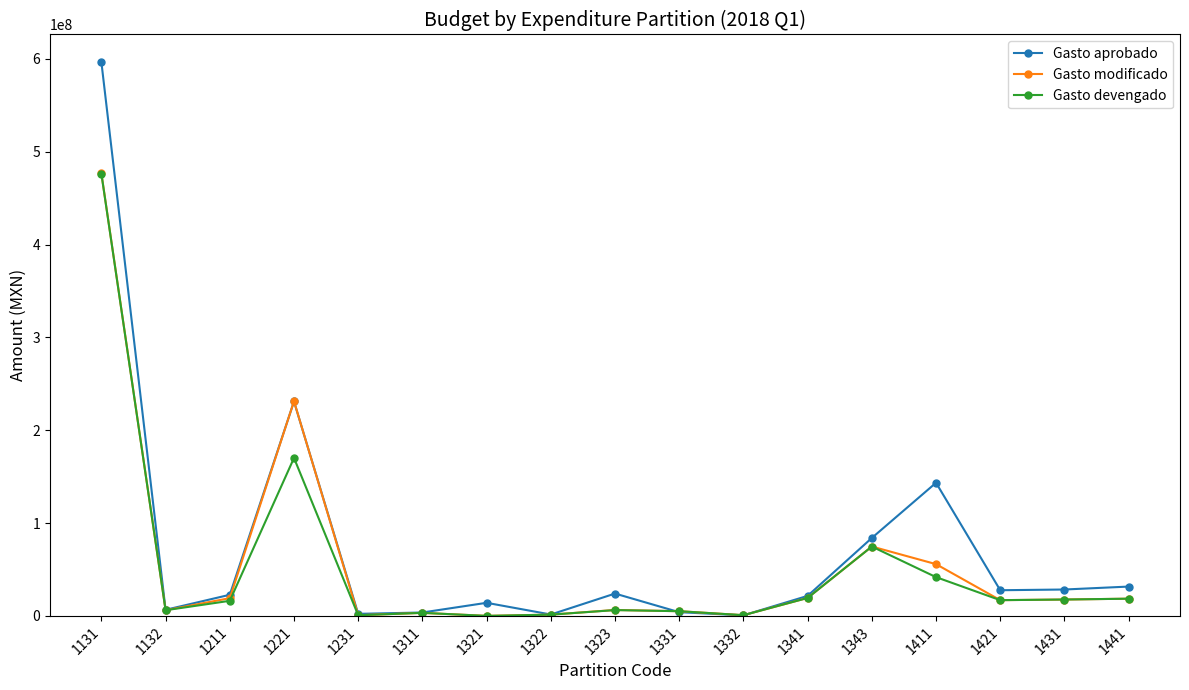

What value does the Gasto modificado series have at 1441?

18540170.0